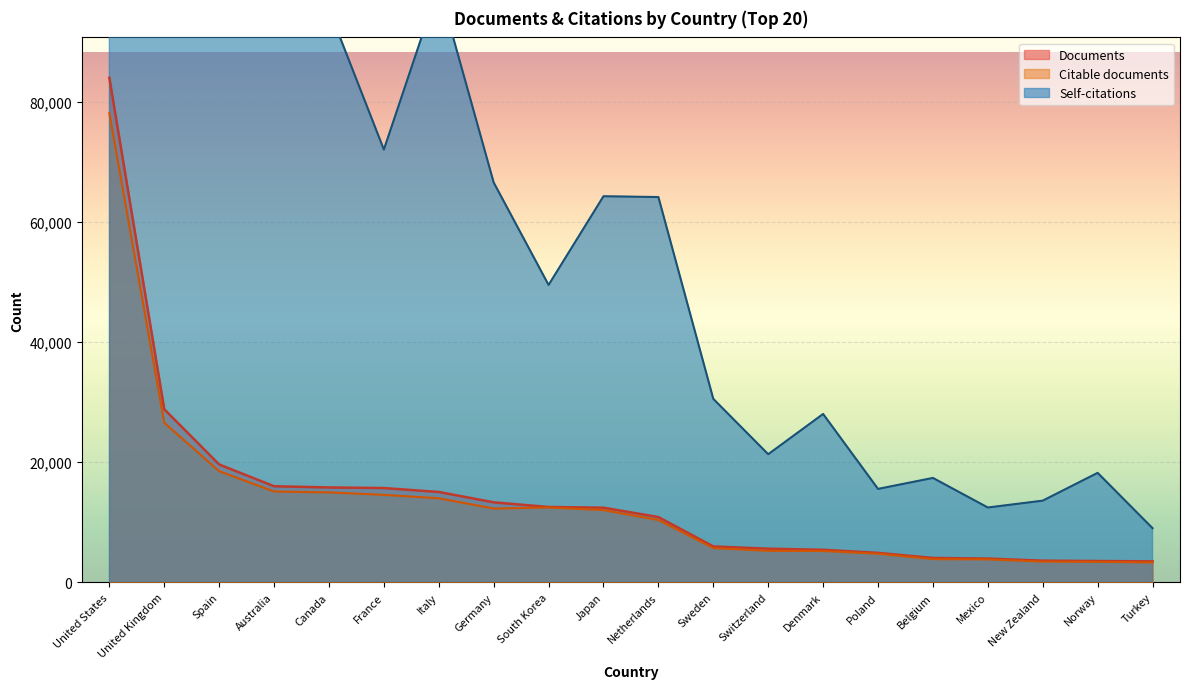

In Citable documents, how many points are higher than both neighbors (excluding endpoints)?

1